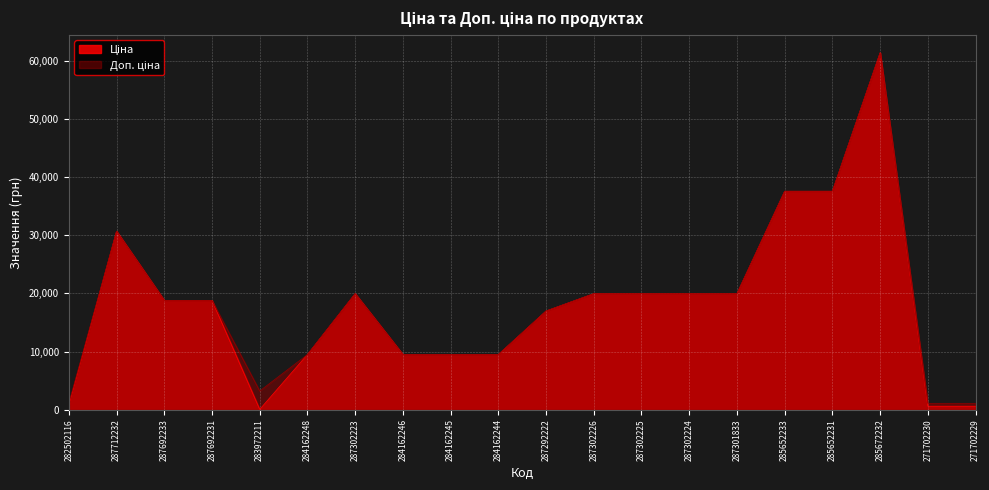

What is the total value across all series at 285652233?

75187.2